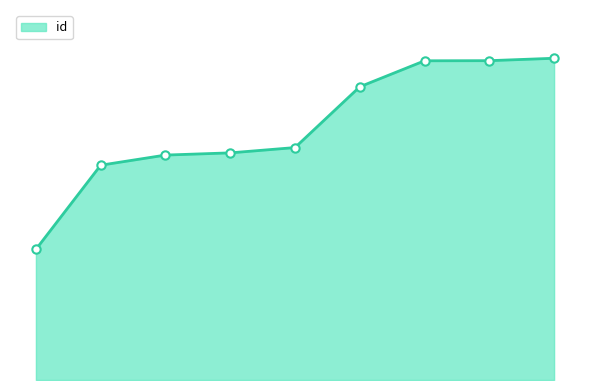

At which category does the chart reach its peak across all series?

7498